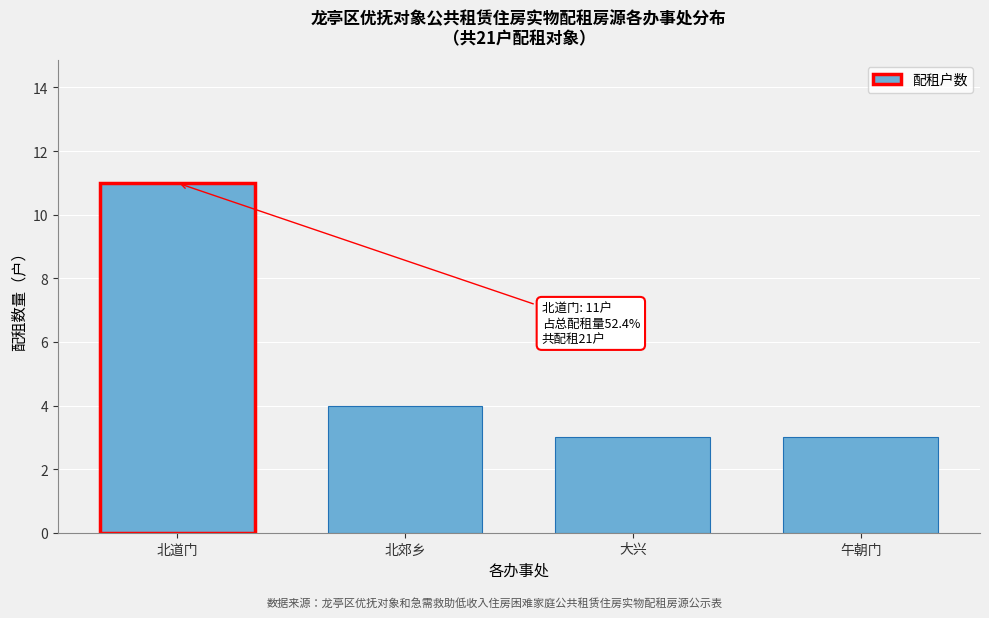

Reading left to right, transcribe all the data shown in this chart.

北道门=11	北郊乡=4	大兴=3	午朝门=3